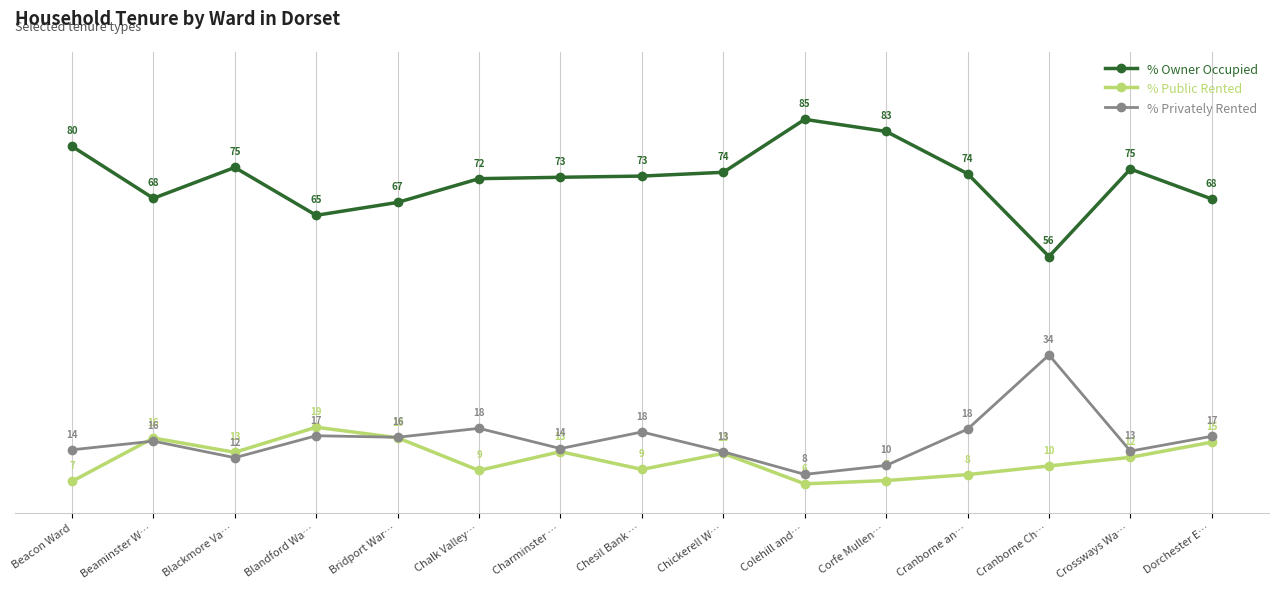

How many interior local valleys does the % Owner Occupied series have?

3